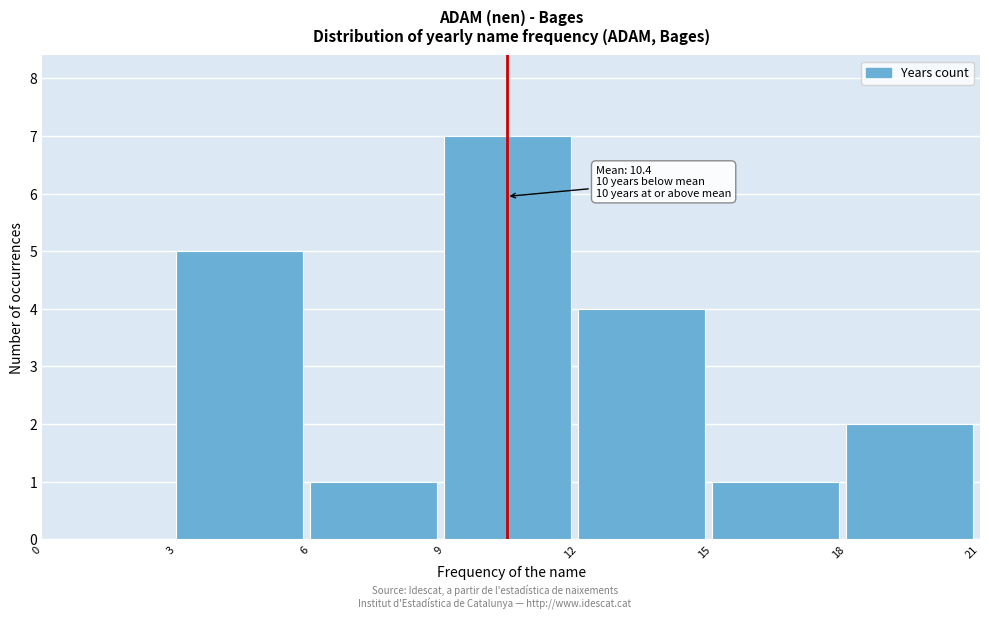

Which range on the x-axis has the tallest bar?

9 to 12